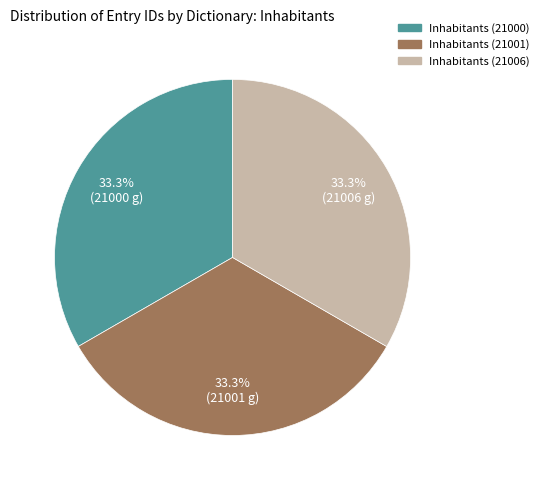

Combined, what portion of the pie is Inhabitants (21000) and Inhabitants (21001)?

66.7%